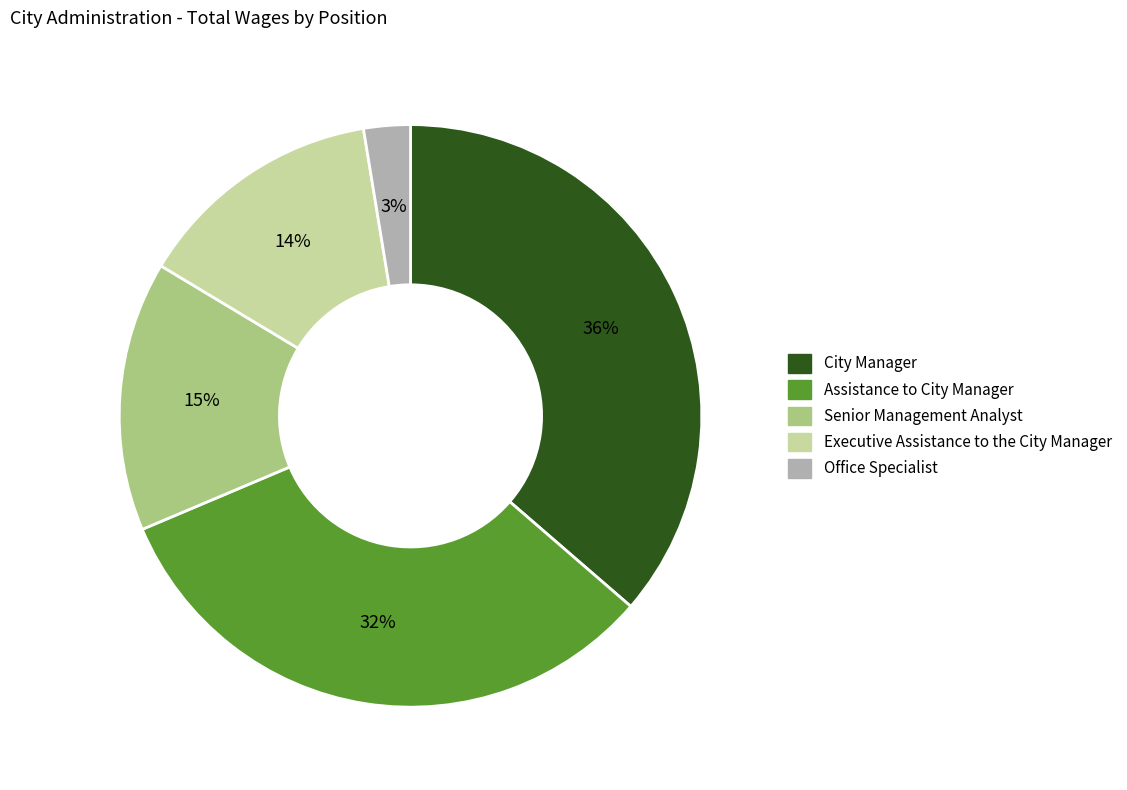

How many slices are in this pie chart?

5